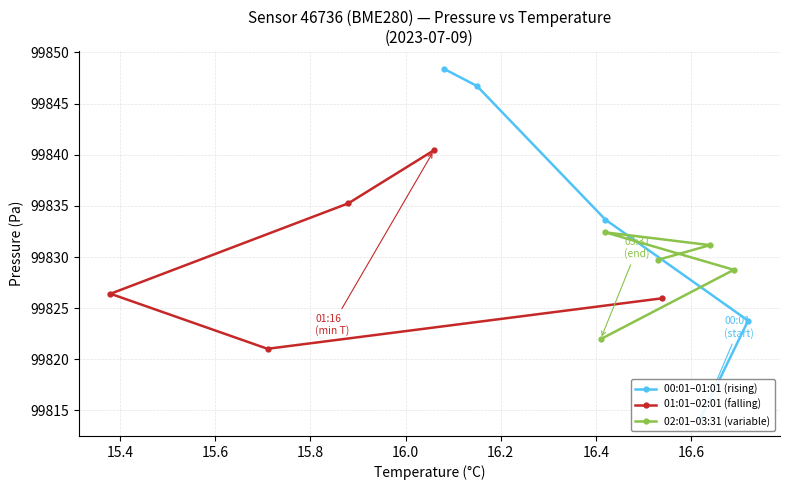

What is the maximum value for 01:01–02:01 (falling)?

99840.4